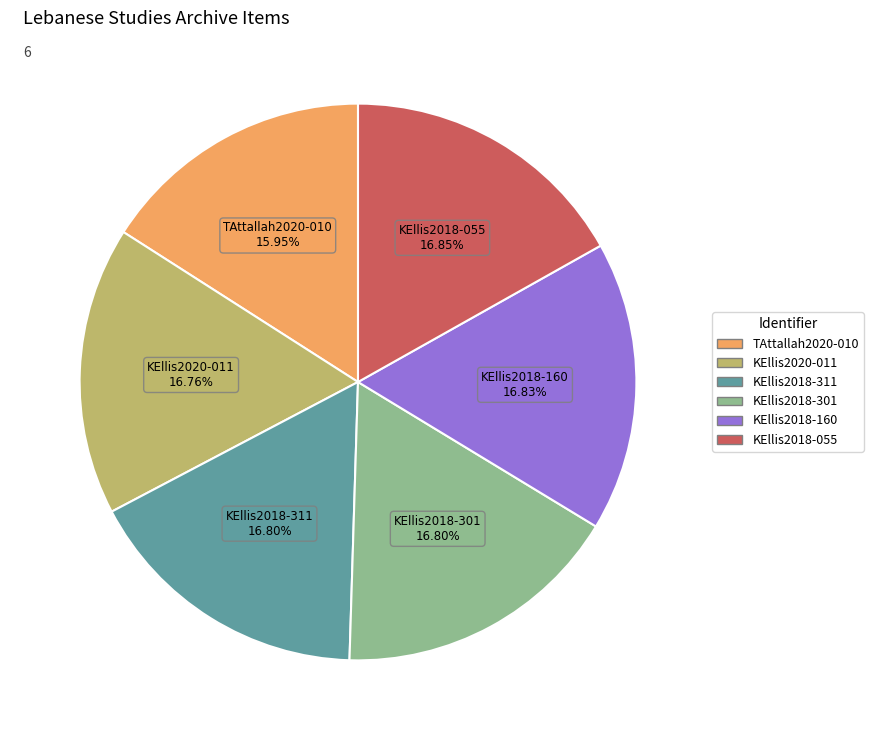

Does any single category account for the majority?

No